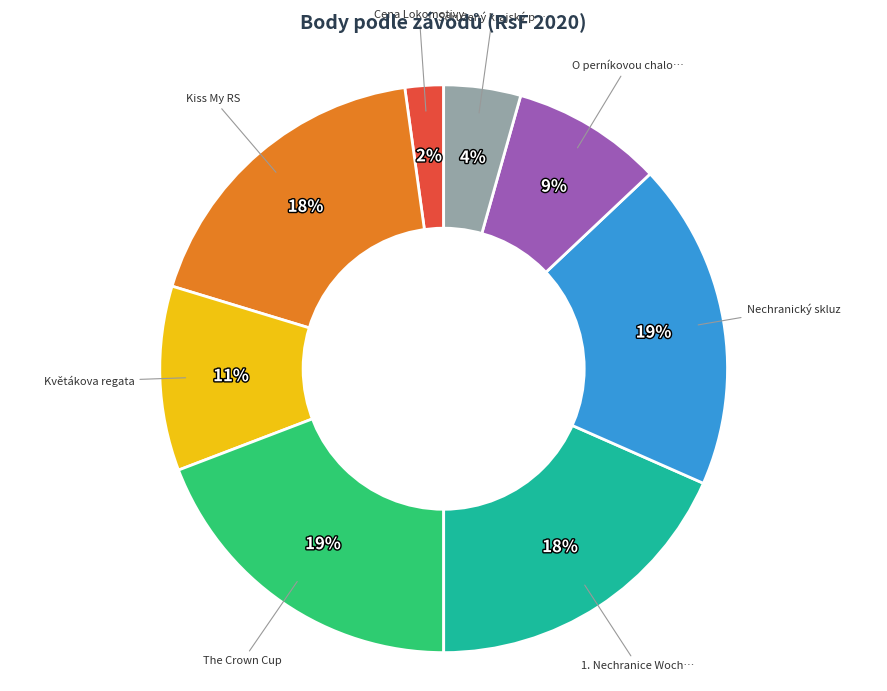

To the nearest percent, what is the difference between the largest and smallest slice percentages?

17%